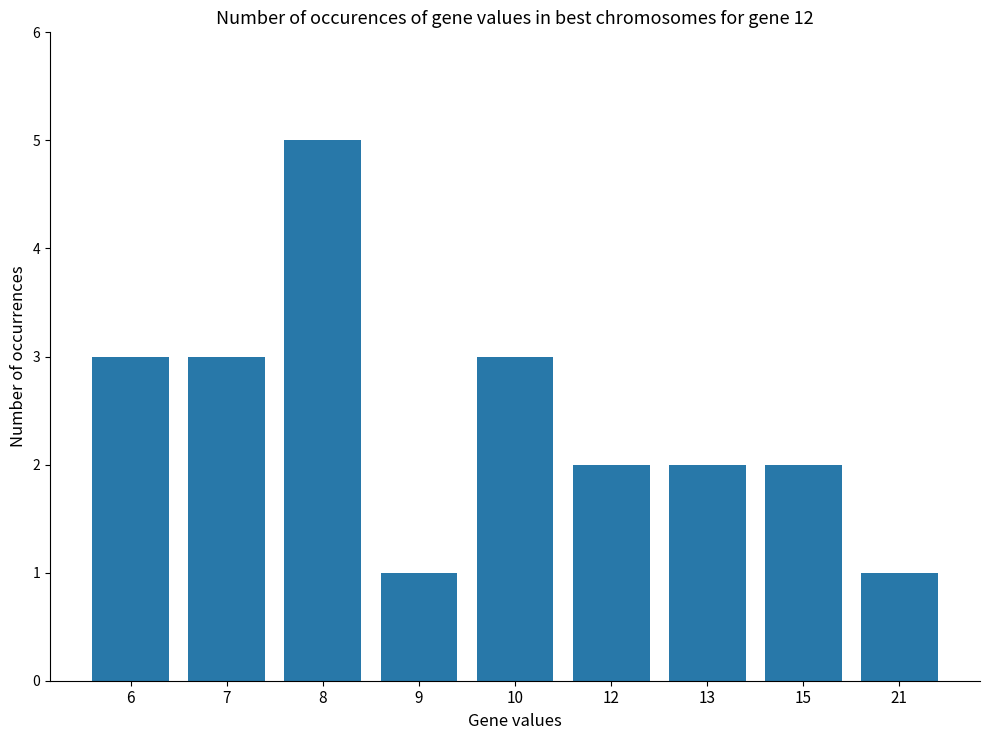

How many series are shown in this chart?

1